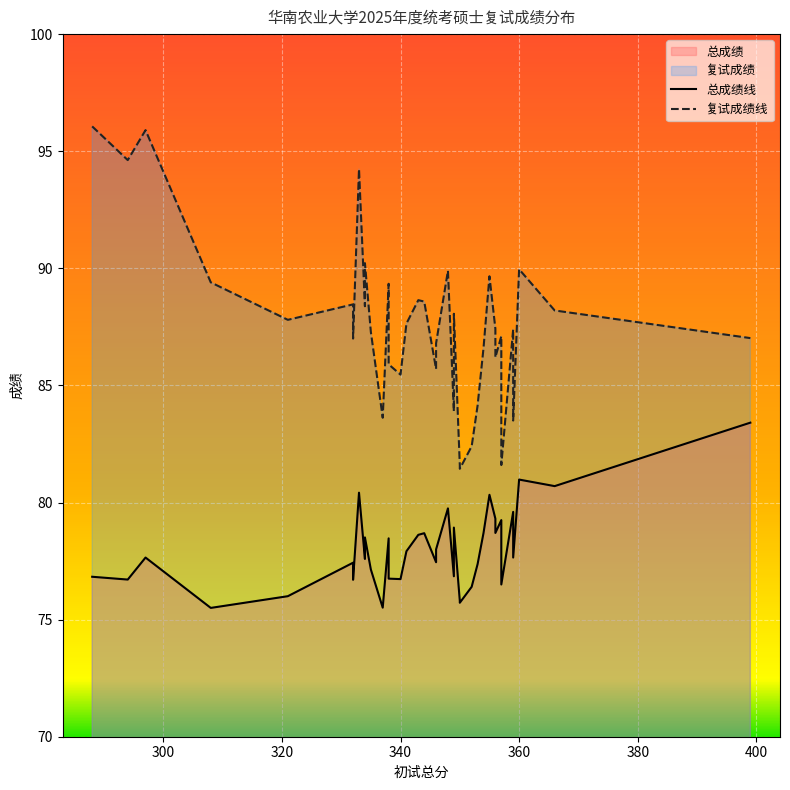

Count the number of data series in this chart.

2